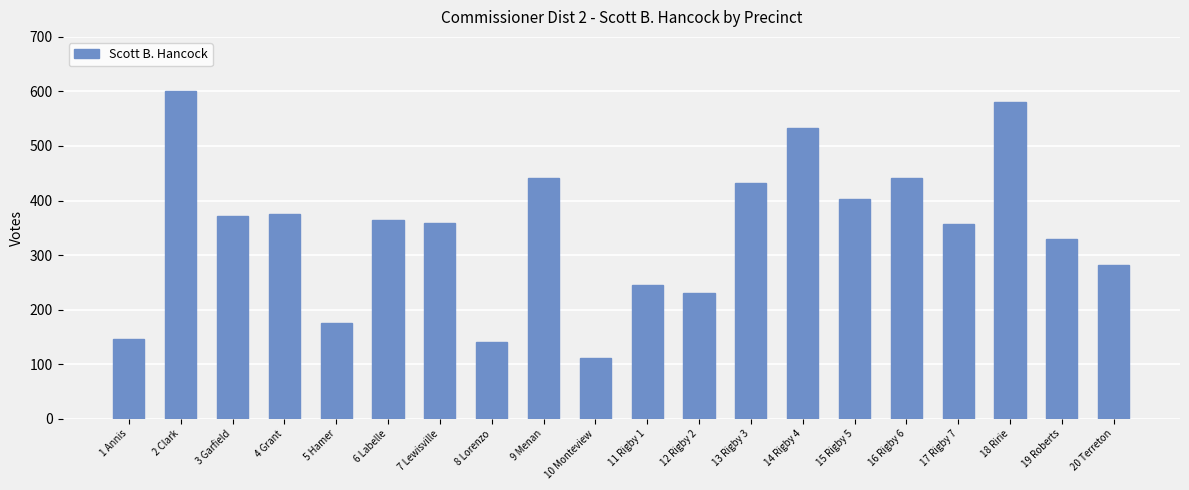

Which label corresponds to the largest value in the chart?

2 Clark